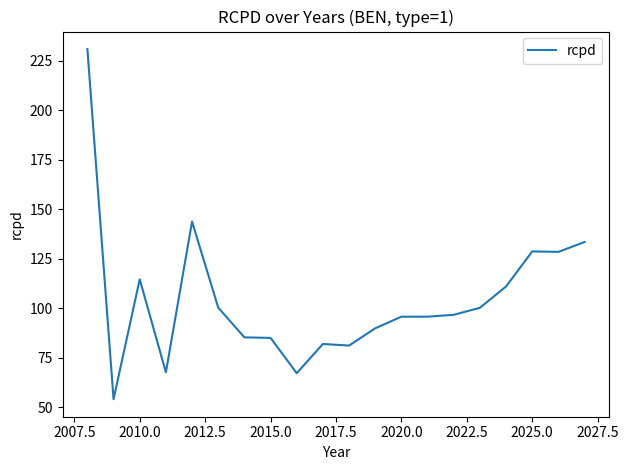

What is the minimum value shown in the chart?

53.9